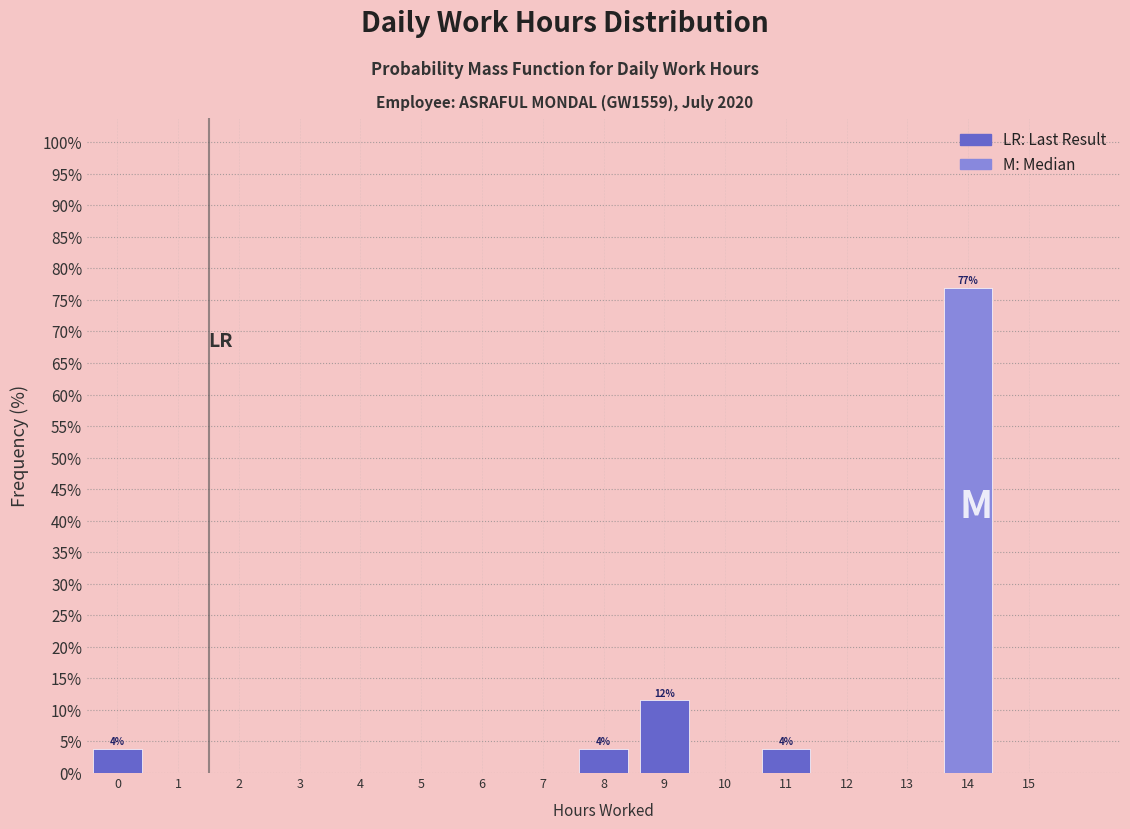

Reading left to right, extract all data points from this chart.

0=3.8	1=0.0	2=0.0	3=0.0	4=0.0	5=0.0	6=0.0	7=0.0	8=3.8	9=11.5	10=0.0	11=3.8	12=0.0	13=0.0	14=76.9	15=0.0